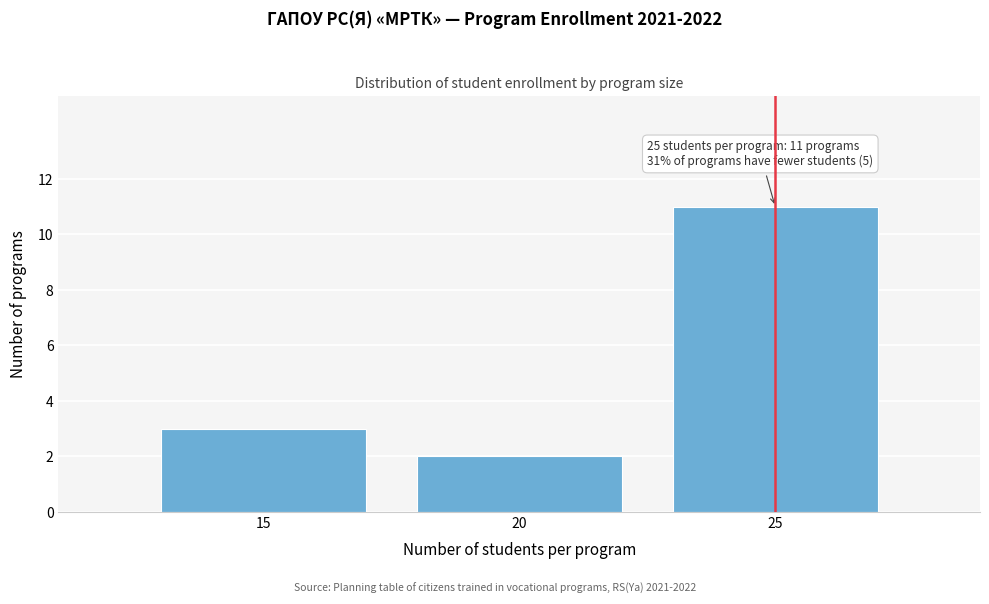

Reading left to right, what are all the values shown in this chart?

15=3	20=2	25=11